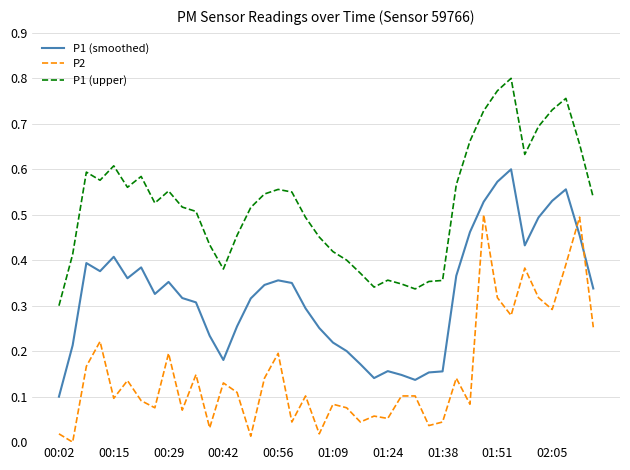

Which series has the largest total across all categories?

P1 (upper)